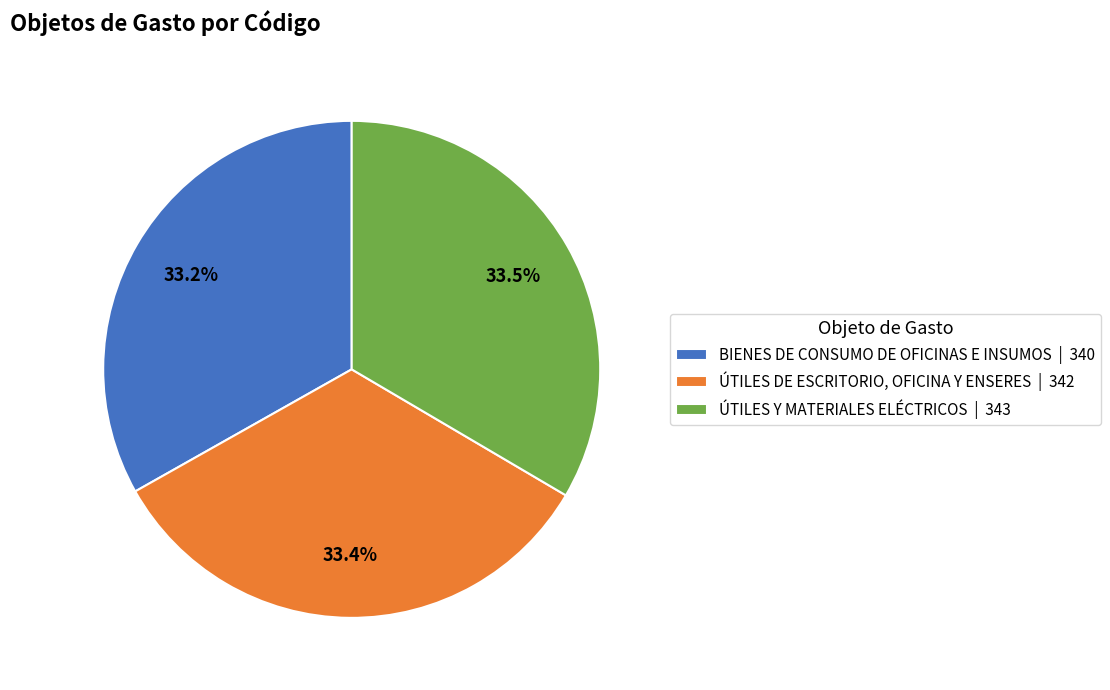

What percentage do BIENES DE CONSUMO DE OFICINAS E INSUMOS and ÚTILES Y MATERIALES ELÉCTRICOS together represent?

66.6%